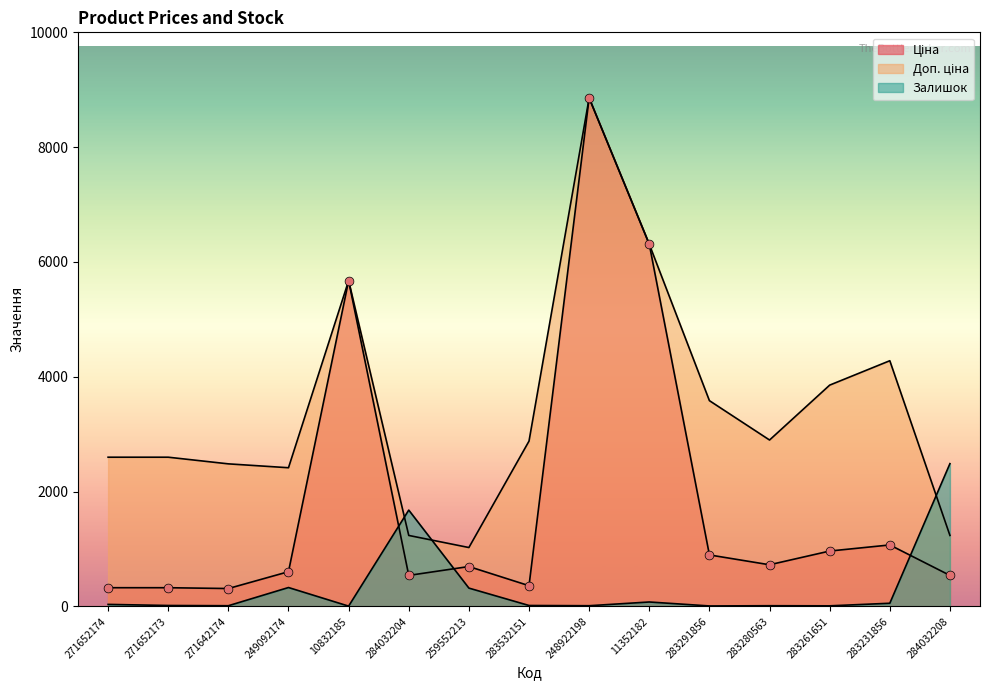

What are all the series names shown in the legend?

Ціна, Доп. ціна, Залишок